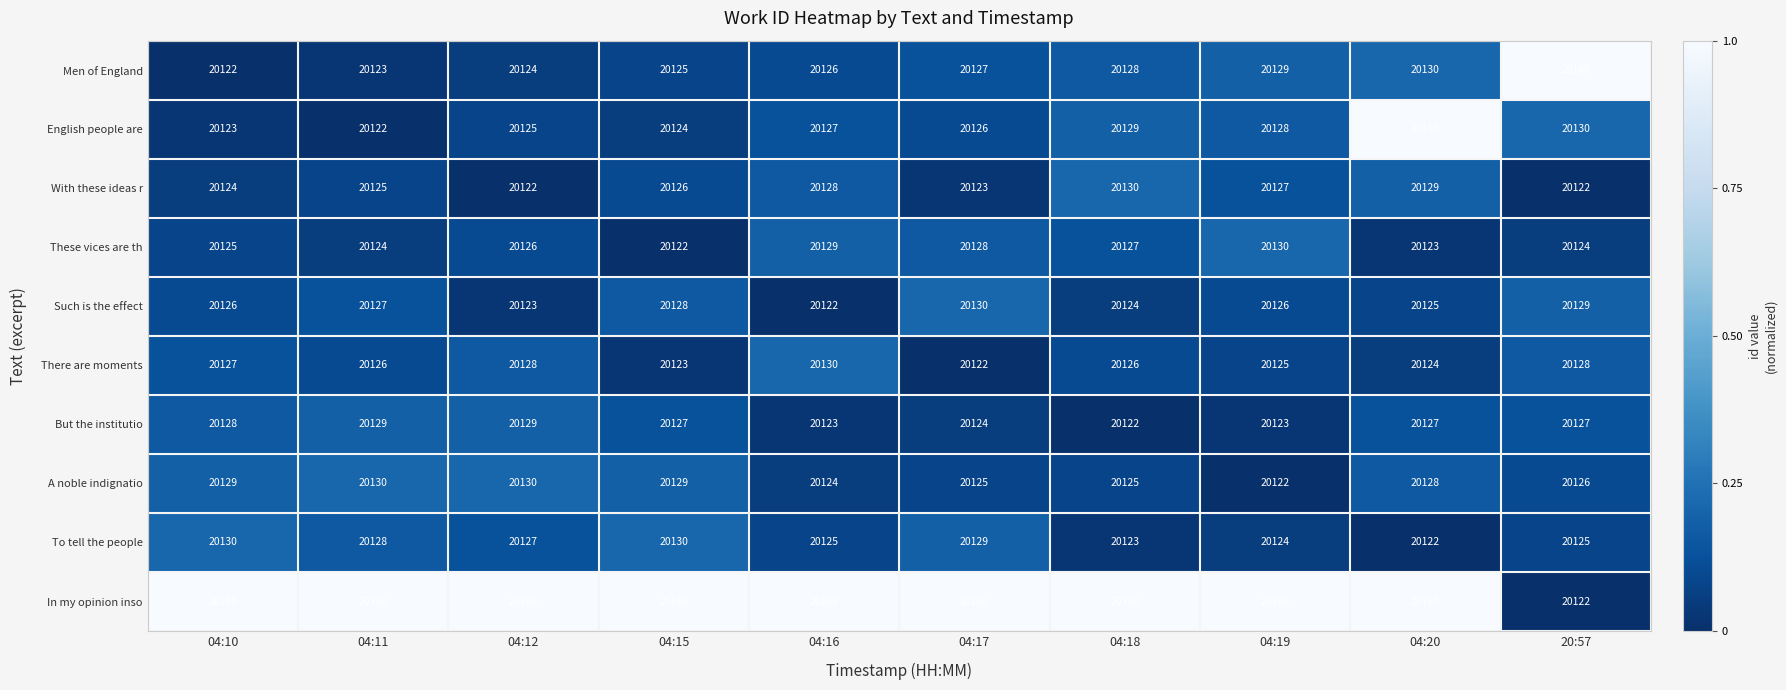

The There are moments series shows 12417 at 04:16. True or false?

False